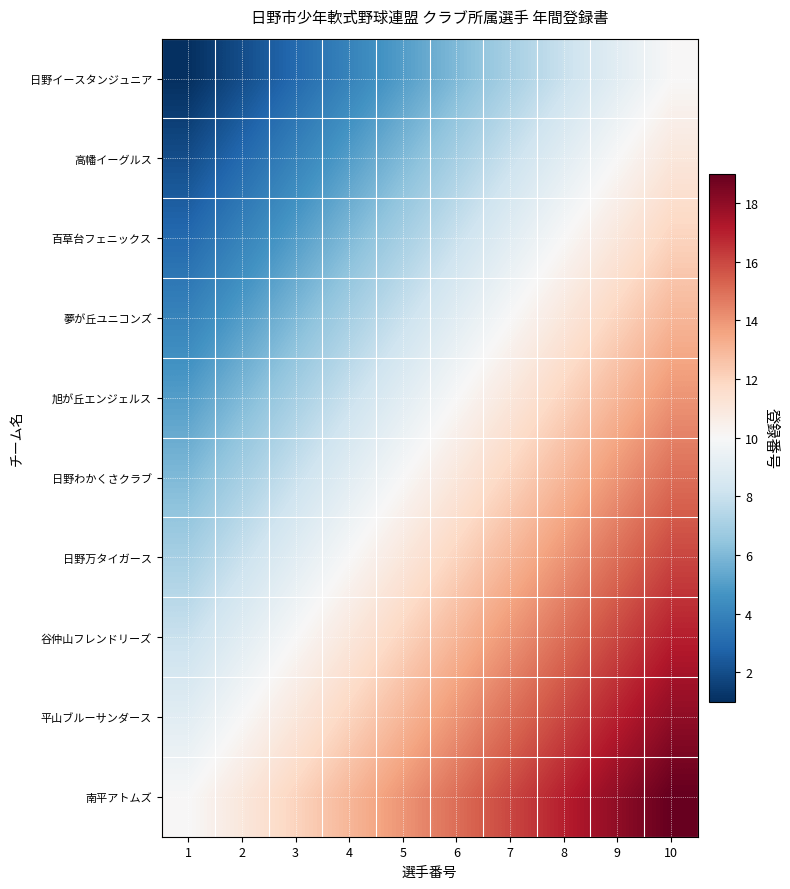

What is the minimum value shown in the chart?

1